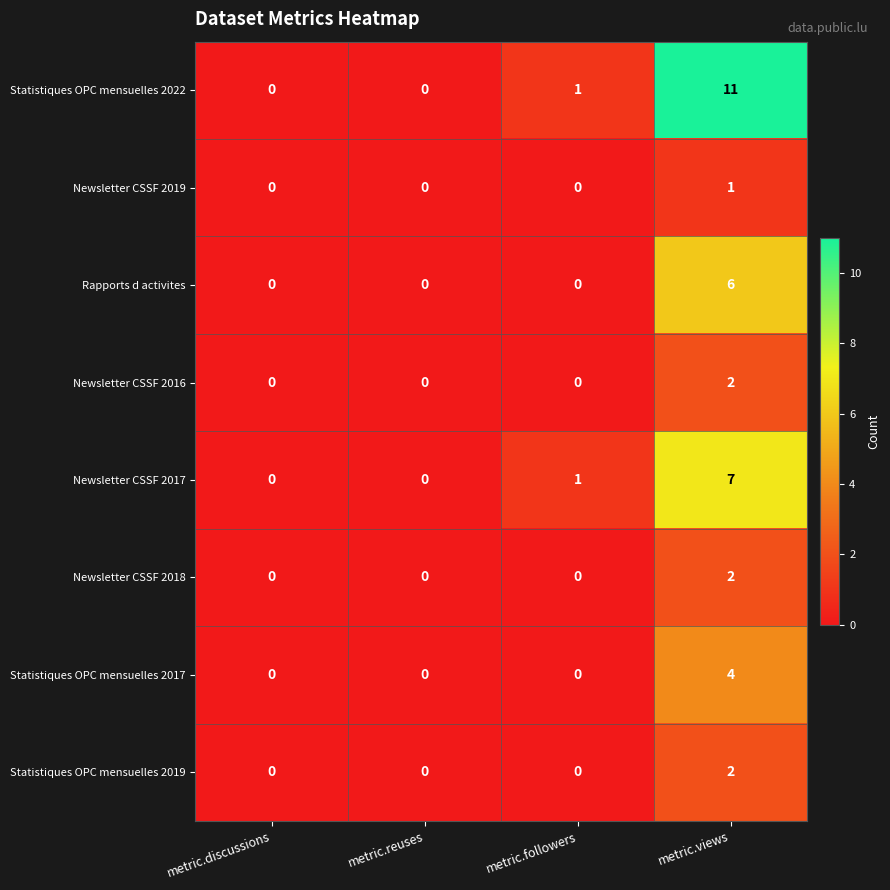

The Statistiques OPC mensuelles 2017 series shows 0 at metric.followers. True or false?

True